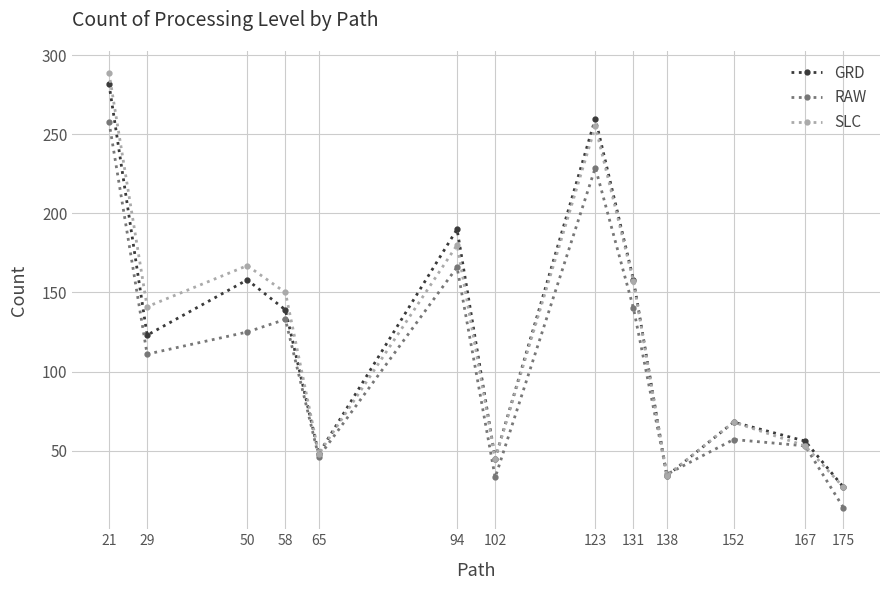

At which category does SLC reach its first local valley?

29